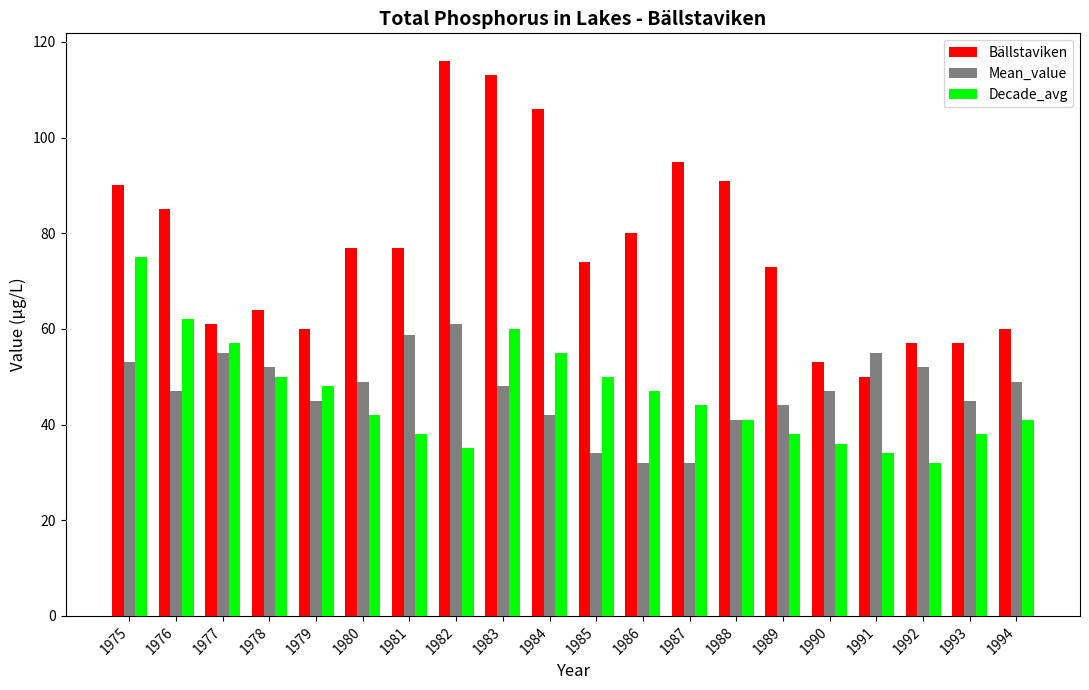

Which series changed the most between 1978 and 1990?

Decade_avg